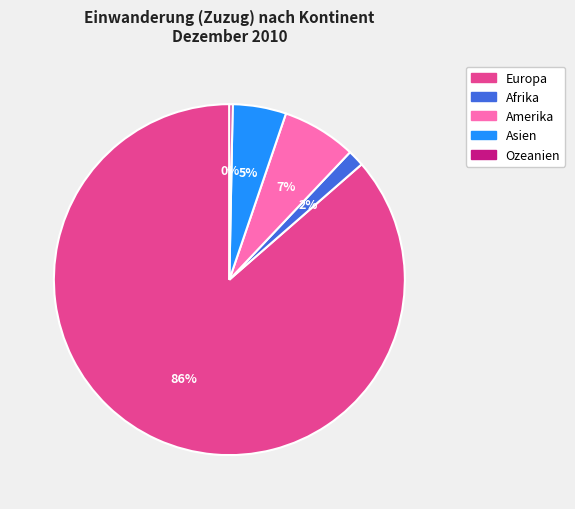

Is there any slice that represents more than half of the pie?

Yes